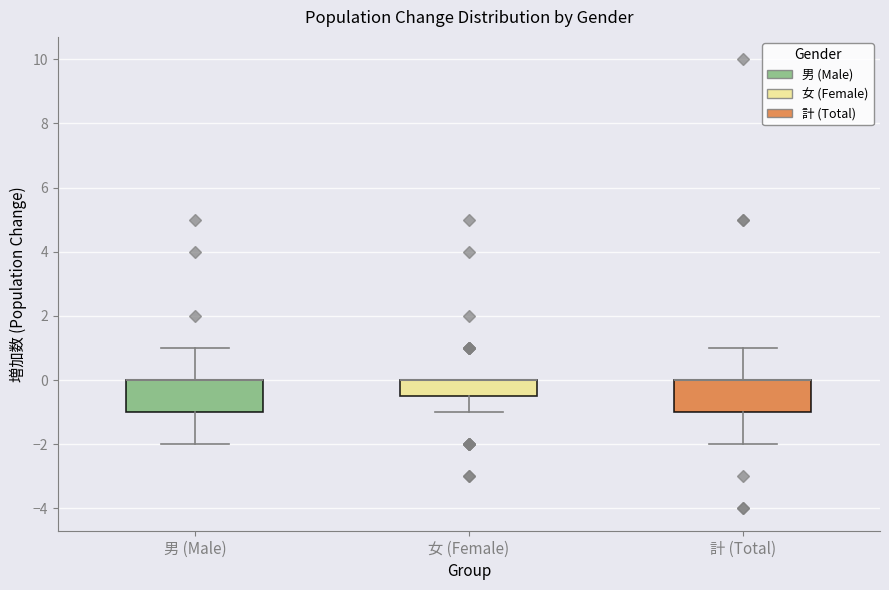

Where is the lower edge of the box for 計 (Total) on the y-axis? The values are not printed on the chart, so give them approximately, as read against the axis.

-1.0